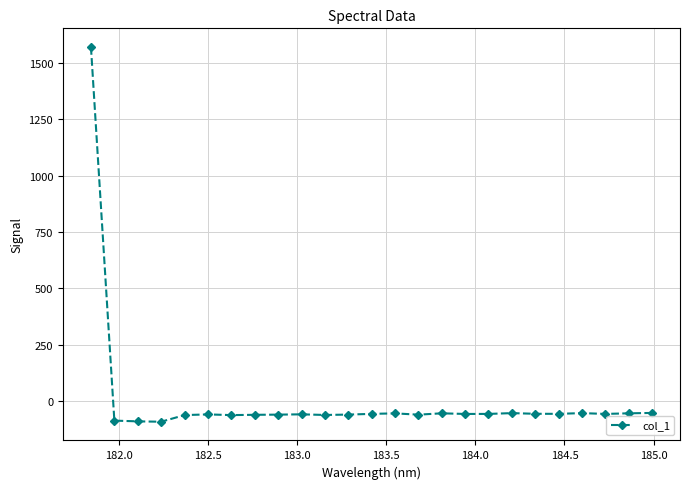

What is the sum of all values?

88.6